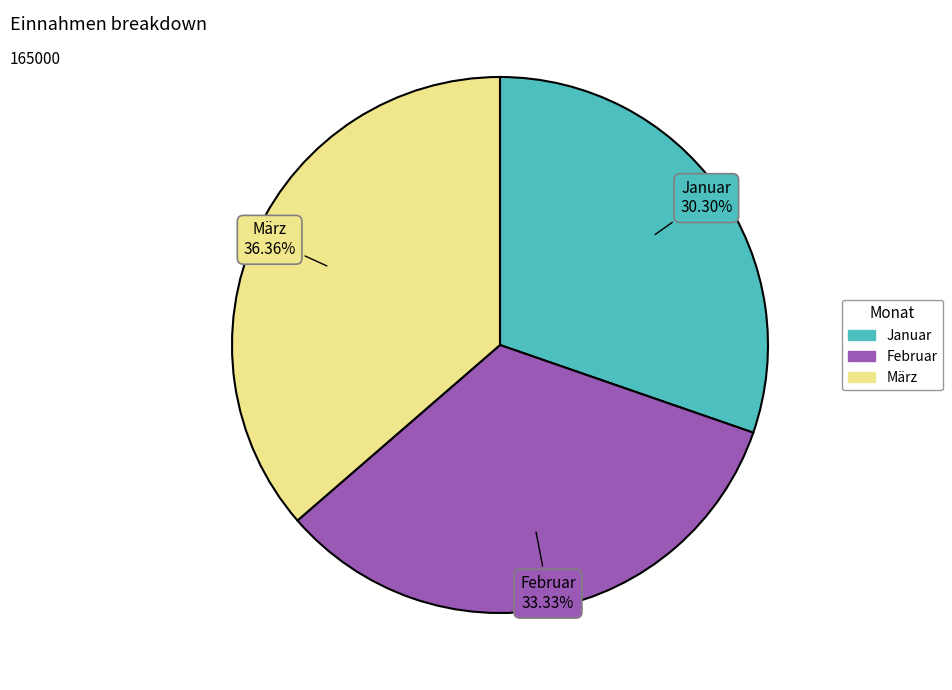

To the nearest percent, what is the difference between the Januar and Februar slice percentages?

3%